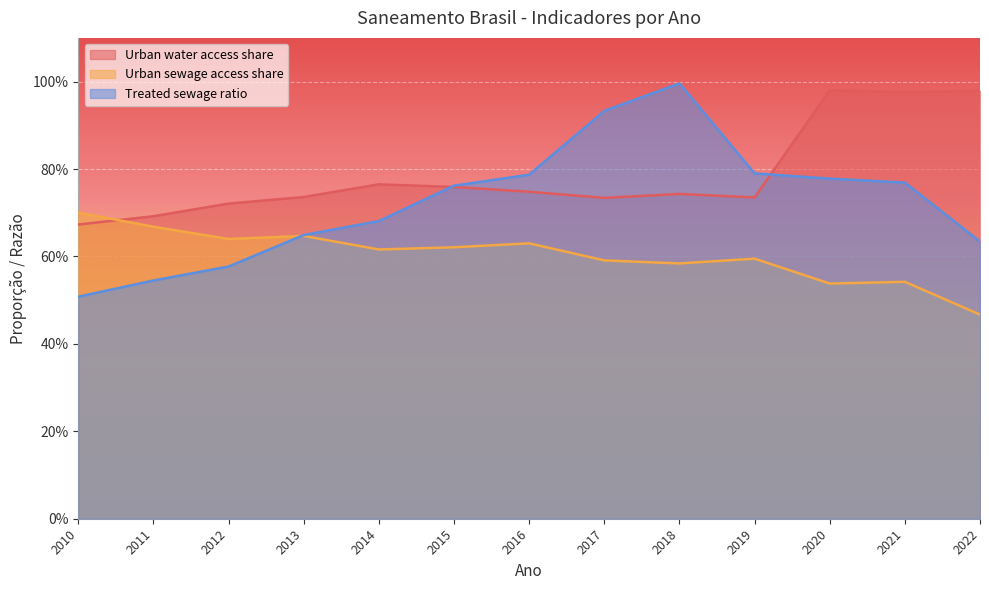

Reading right to left, transcribe all the data shown in this chart.

Urban water access share: 1.0	1.0	1.0	0.7	0.7	0.7	0.7	0.8	0.8	0.7	0.7	0.7	0.7
Urban sewage access share: 0.5	0.5	0.5	0.6	0.6	0.6	0.6	0.6	0.6	0.6	0.6	0.7	0.7
Treated sewage ratio: 0.6	0.8	0.8	0.8	1.0	0.9	0.8	0.8	0.7	0.6	0.6	0.5	0.5